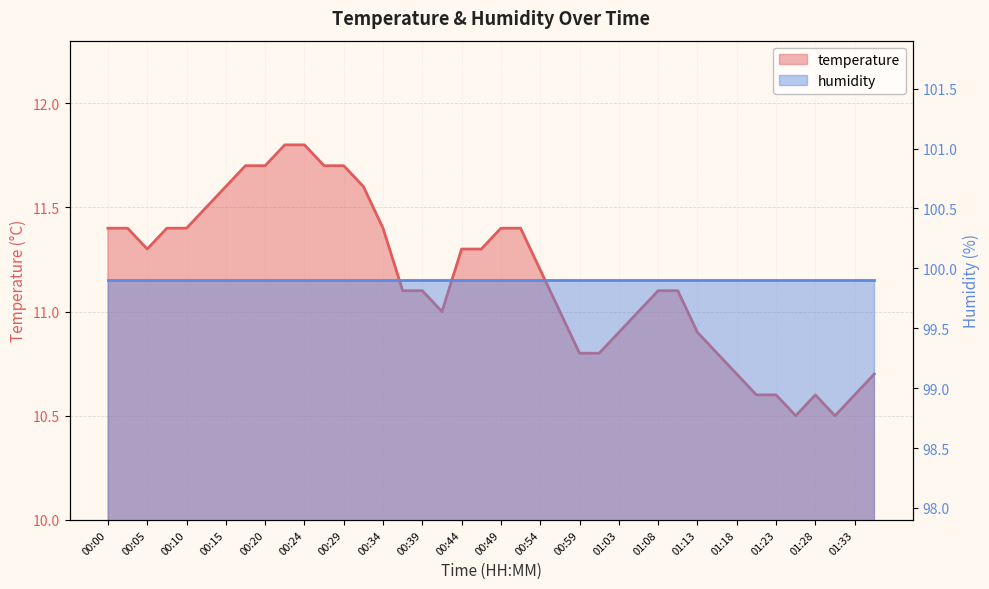

Rank the categories by value from highest to lowest.

00:22, 00:24, 00:17, 00:20, 00:27, 00:29, 00:15, 00:32, 00:12, 00:00, 00:02, 00:07, 00:10, 00:34, 00:49, 00:51, 00:05, 00:44, 00:46, 00:54, 00:37, 00:39, 01:08, 01:11, 00:41, 00:56, 01:06, 01:03, 01:13, 00:59, 01:01, 01:16, 01:18, 01:35, 01:21, 01:23, 01:28, 01:33, 01:25, 01:30